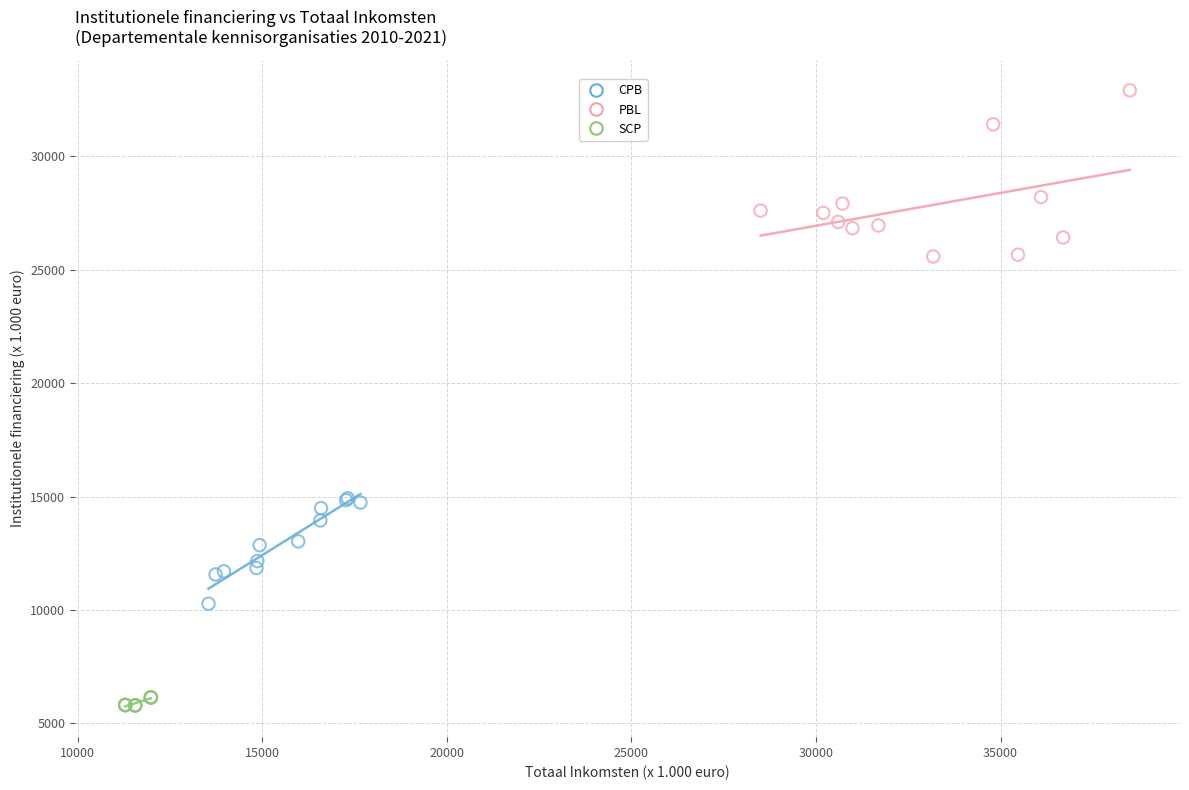

Which series contains the lowest Y value?

SCP